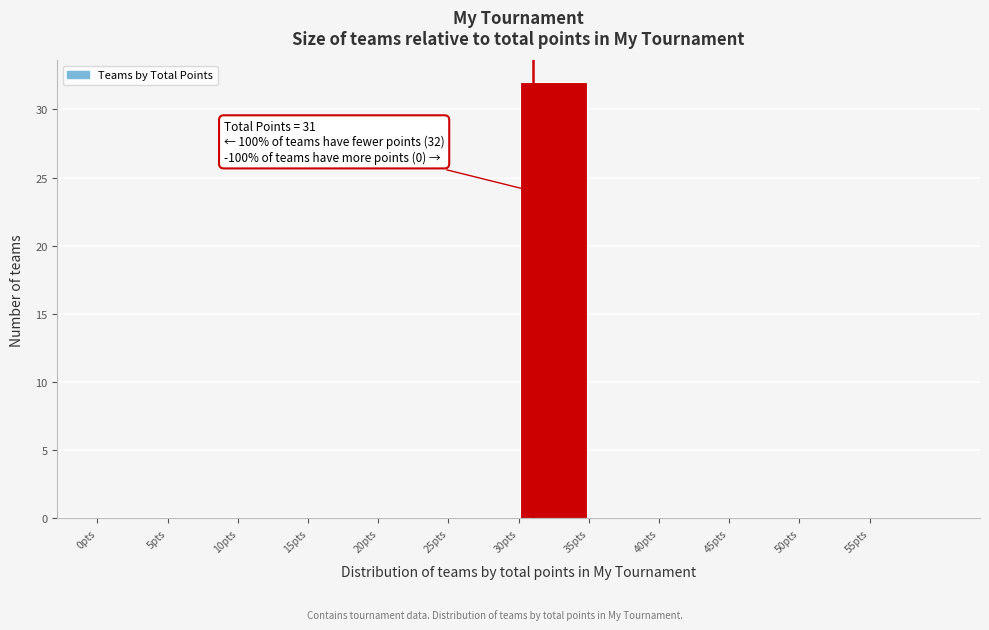

Over which range of the x-axis is the bar tallest?

30 to 35